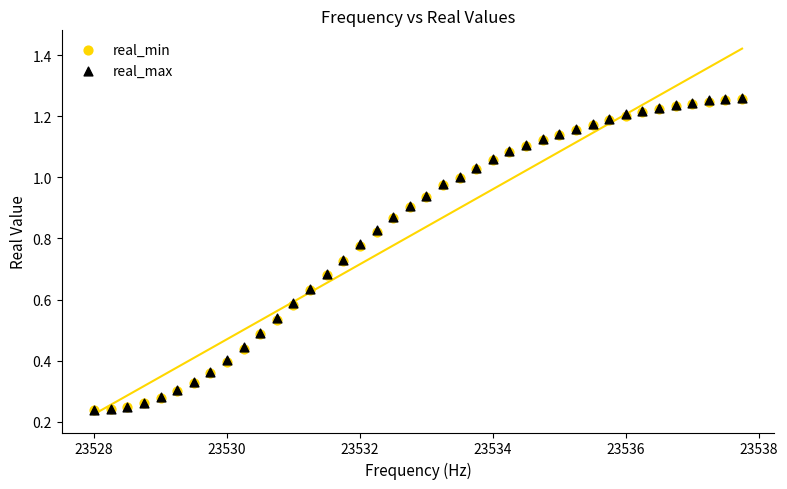

What are all the series names shown in the legend?

real_min, real_max